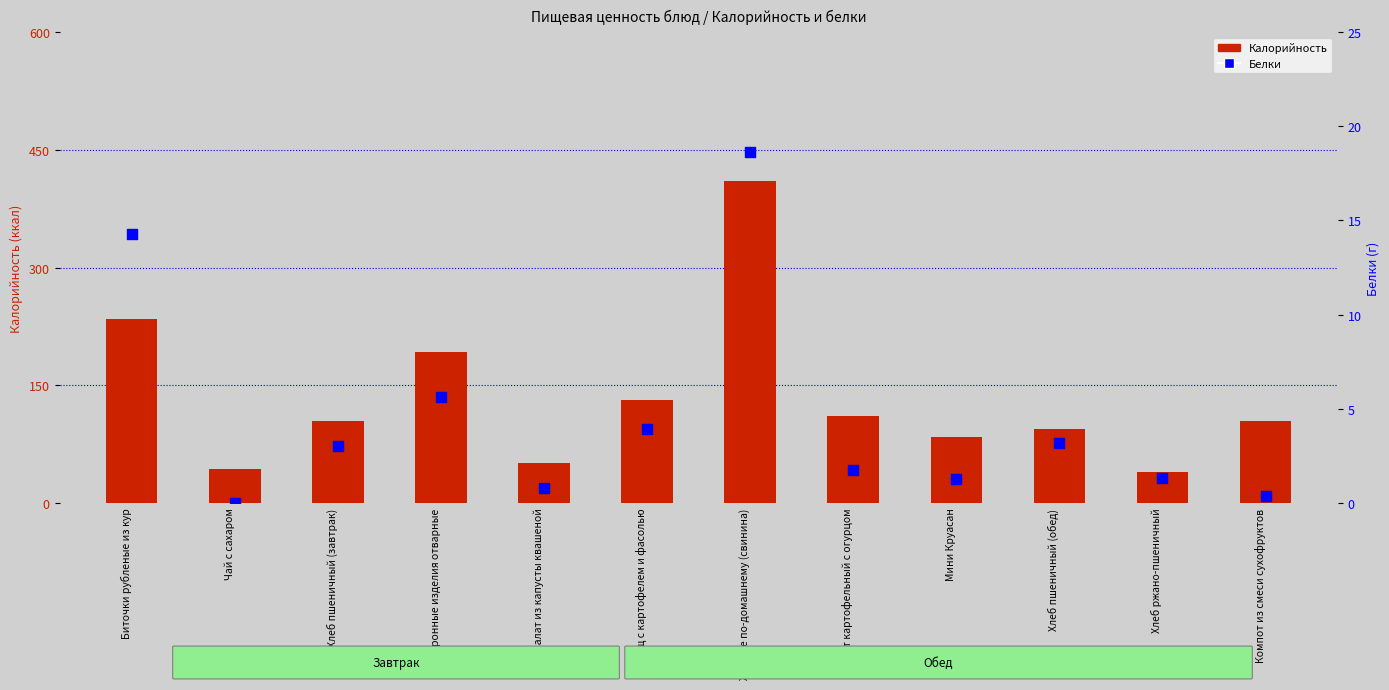

Which series has the largest total across all categories?

Калорийность